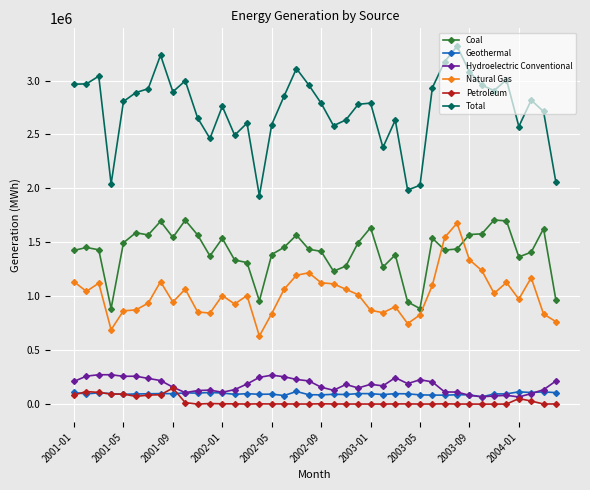

What is the average value of the Coal series?

1415024